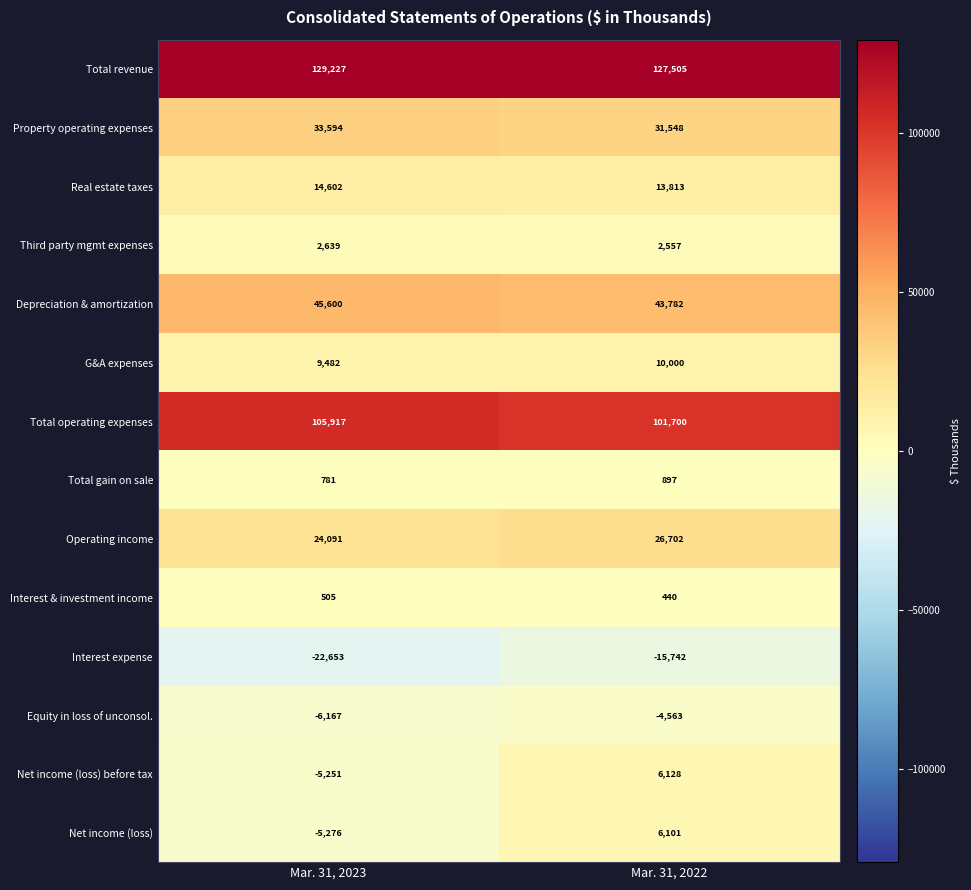

Which series changed the most between Mar. 31, 2023 and Mar. 31, 2022?

Net income (loss) before tax